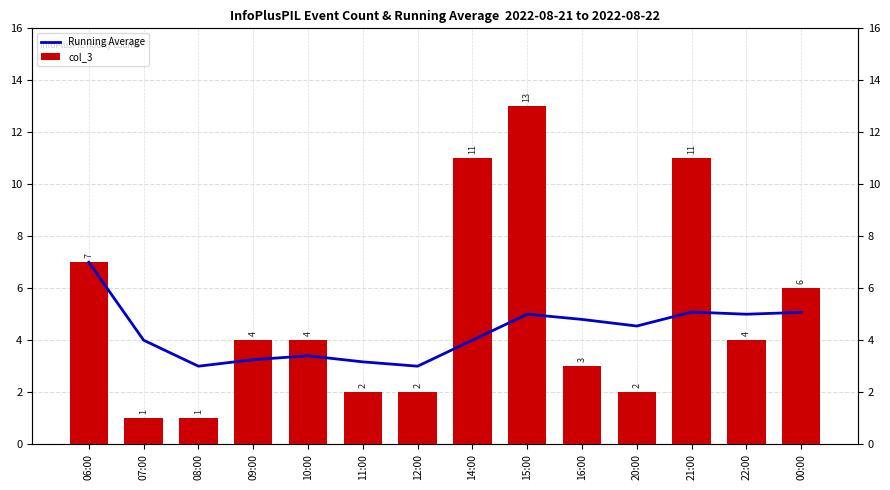

At which label does col_3 reach its minimum?

07:00